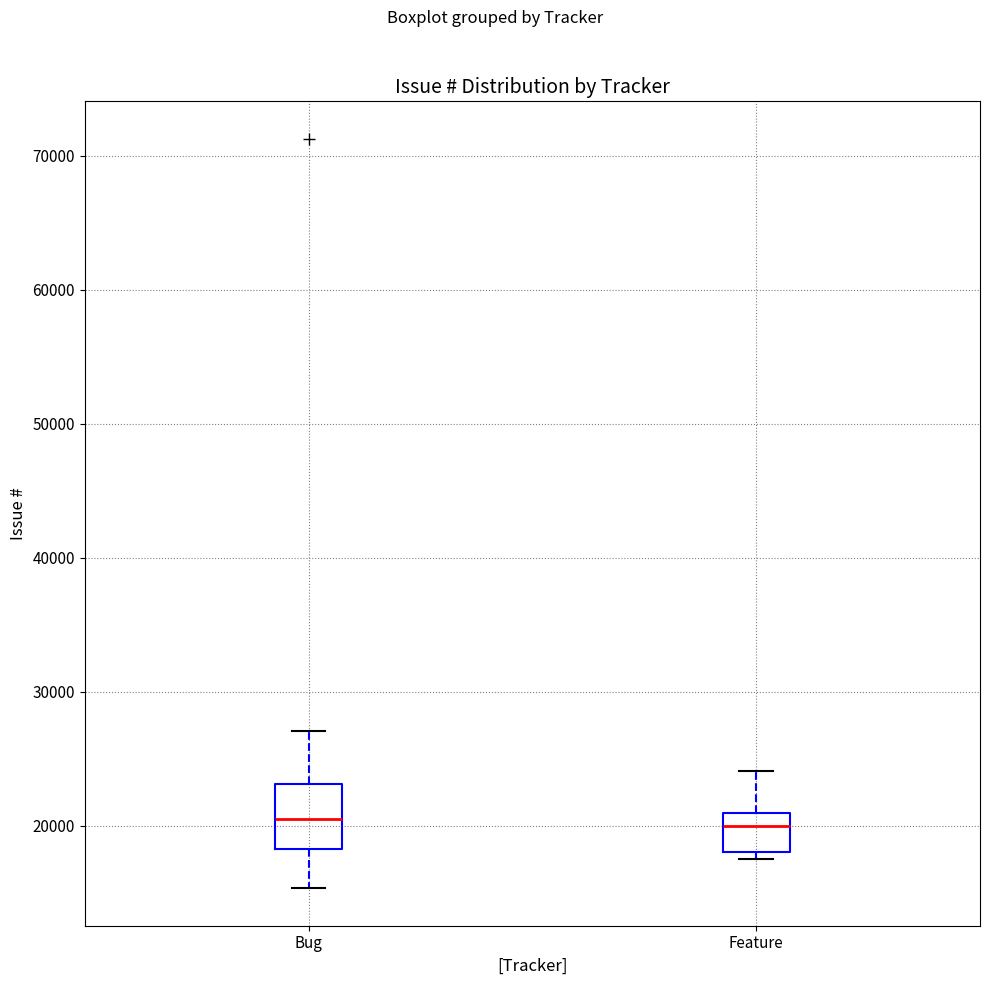

Which box is the tallest, from its lower edge to its upper edge?

Bug